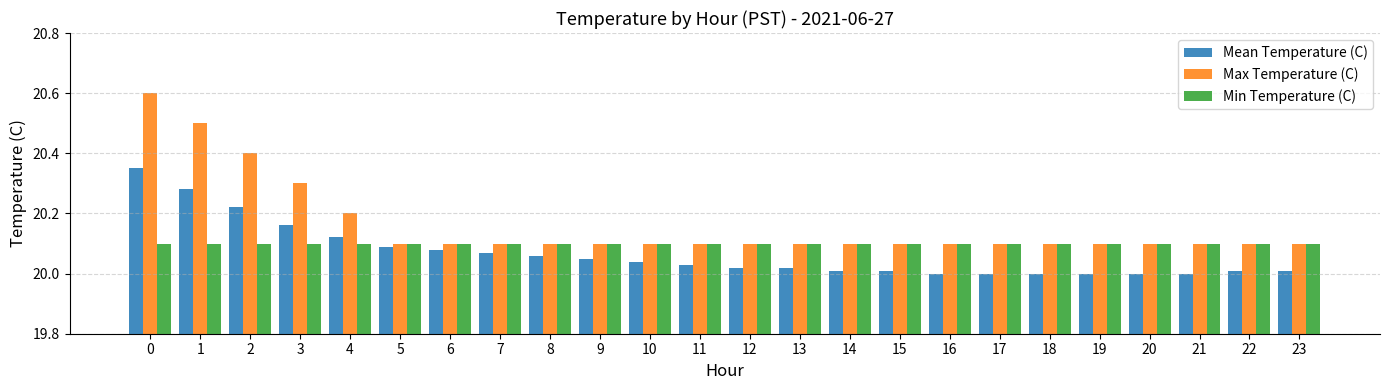

What is the total value across all series at 5?

60.3